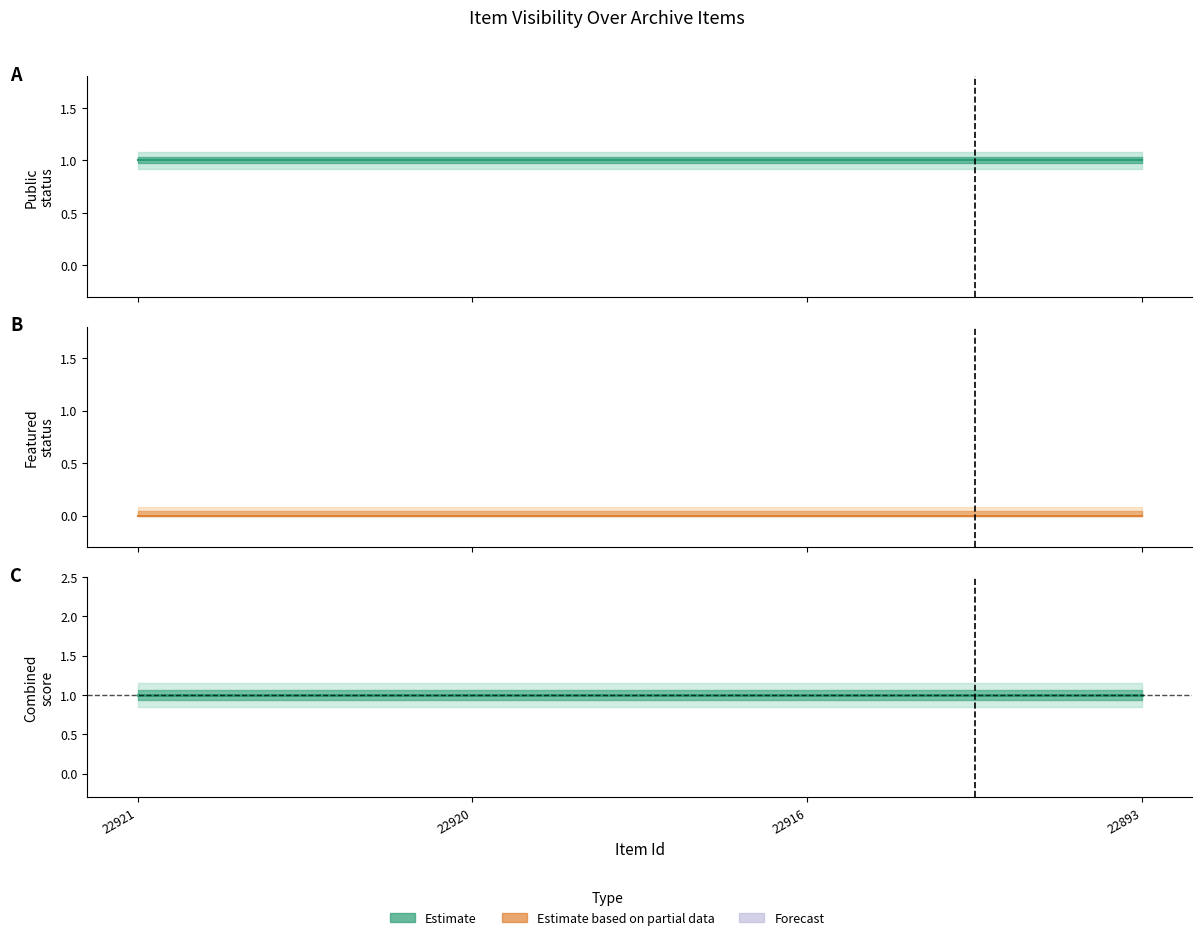

Reading right to left, extract all data points from this chart.

public: 1	1	1	1
featured: 0	0	0	0
combined: 1	1	1	1